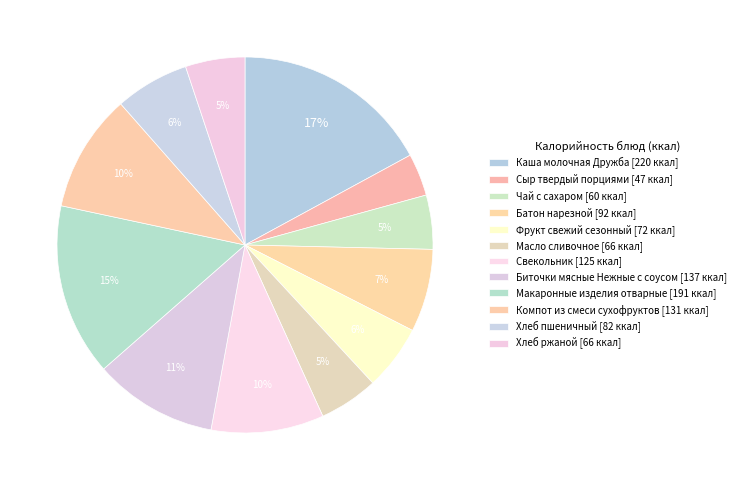

Do Макаронные изделия отварные and Батон нарезной together represent more than half of the pie?

No